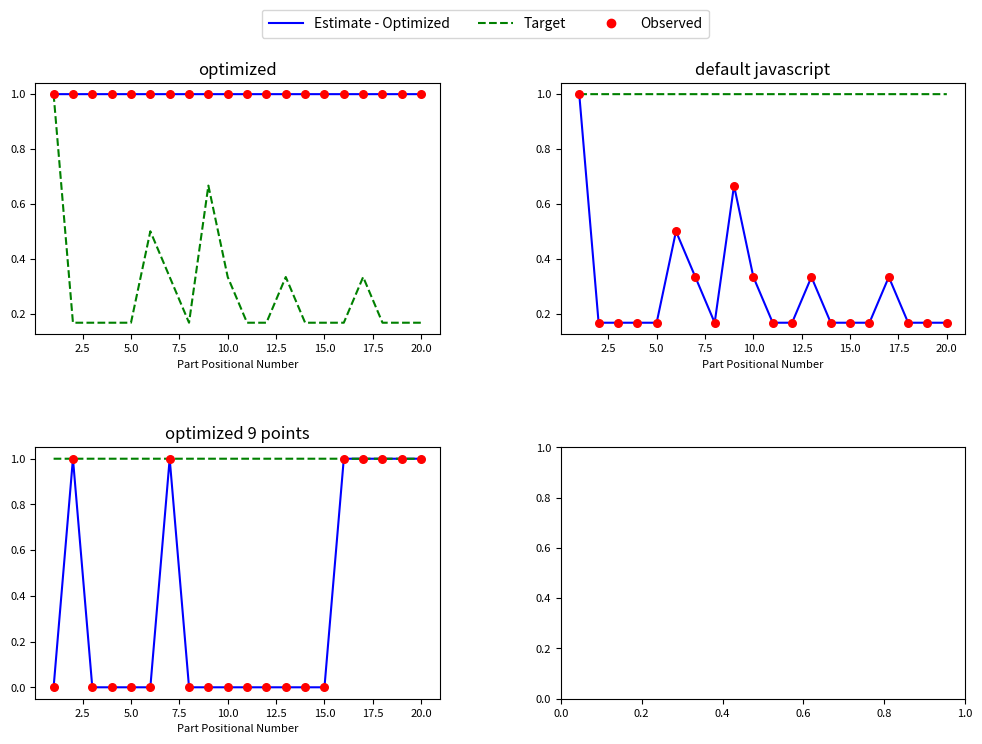

Is the value of Estimate - Optimized at 2.5 greater than the value of Observed at 7.5?

Yes